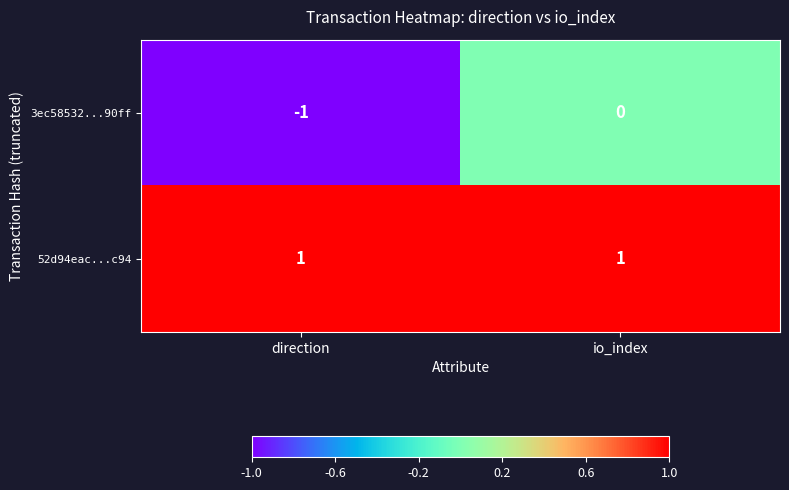

The value of 3ec58532...90ff at io_index is -1. True or false?

False